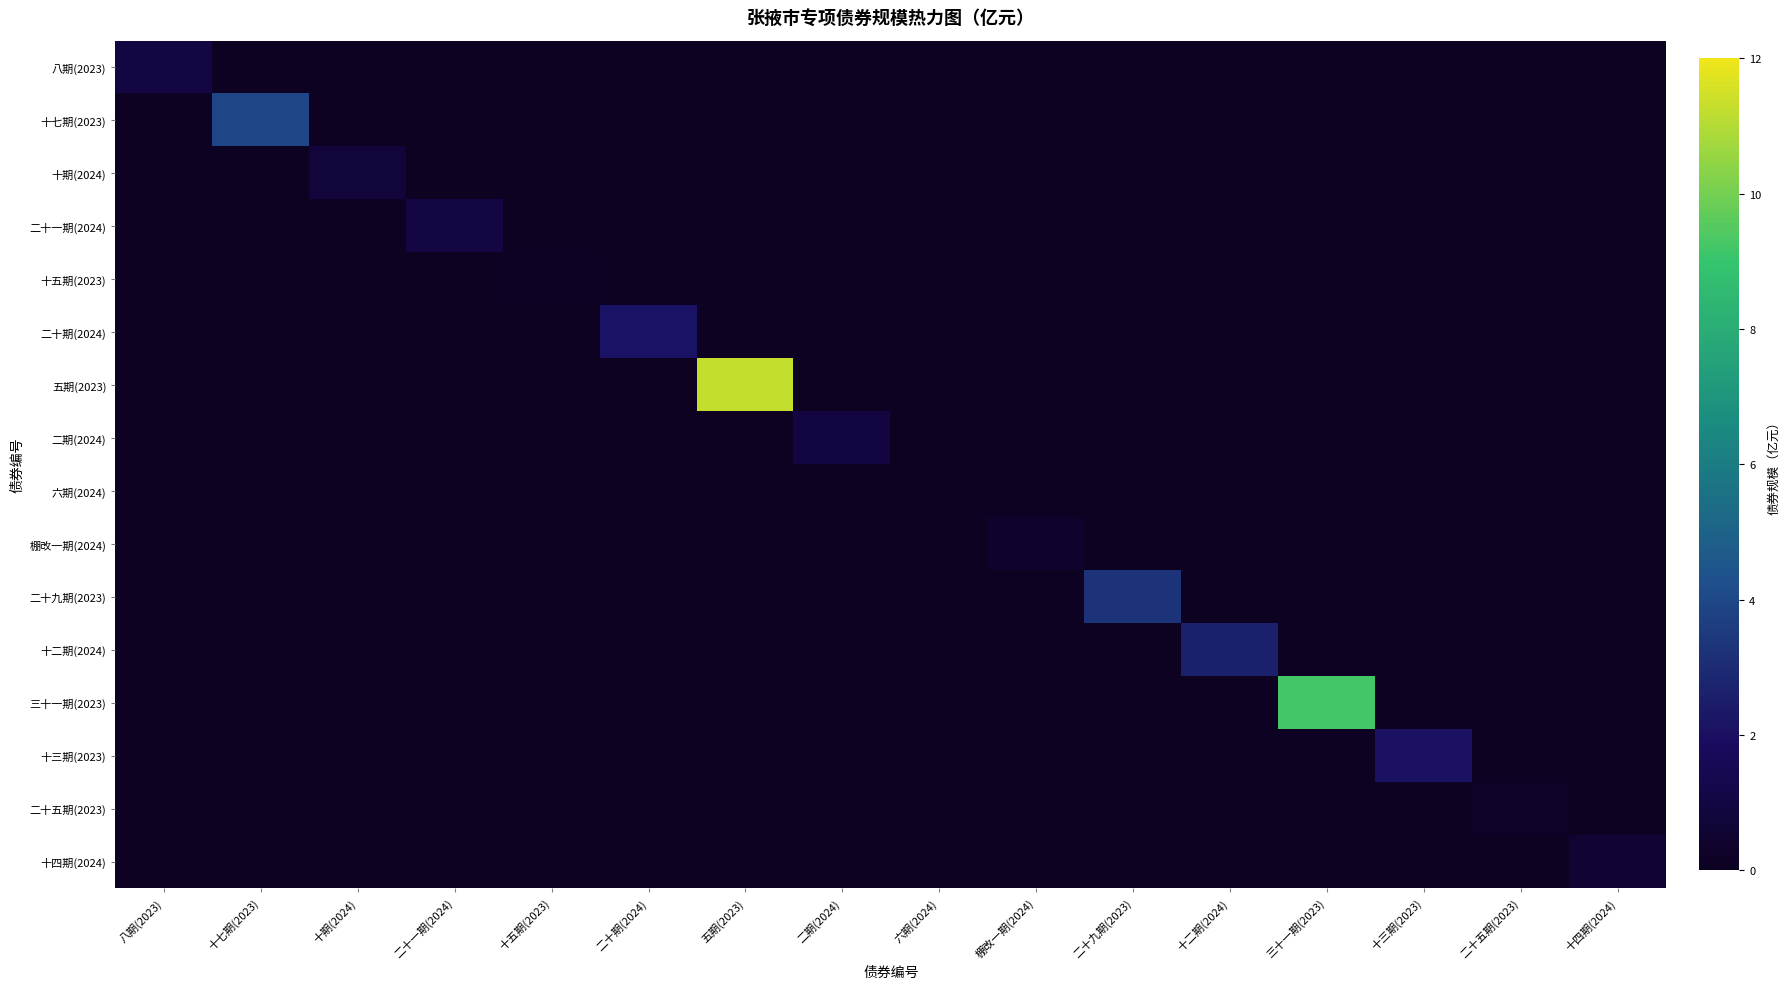

Reading left to right, transcribe all the data shown in this chart.

八期(2023): 八期(2023)=1.0	十七期(2023)=0.0	十期(2024)=0.0	二十一期(2024)=0.0	十五期(2023)=0.0	二十期(2024)=0.0	五期(2023)=0.0	二期(2024)=0.0	六期(2024)=0.0	棚改一期(2024)=0.0	二十九期(2023)=0.0	十二期(2024)=0.0	三十一期(2023)=0.0	十三期(2023)=0.0	二十五期(2023)=0.0	十四期(2024)=0.0
十七期(2023): 八期(2023)=0.0	十七期(2023)=3.9	十期(2024)=0.0	二十一期(2024)=0.0	十五期(2023)=0.0	二十期(2024)=0.0	五期(2023)=0.0	二期(2024)=0.0	六期(2024)=0.0	棚改一期(2024)=0.0	二十九期(2023)=0.0	十二期(2024)=0.0	三十一期(2023)=0.0	十三期(2023)=0.0	二十五期(2023)=0.0	十四期(2024)=0.0
十期(2024): 八期(2023)=0.0	十七期(2023)=0.0	十期(2024)=0.8	二十一期(2024)=0.0	十五期(2023)=0.0	二十期(2024)=0.0	五期(2023)=0.0	二期(2024)=0.0	六期(2024)=0.0	棚改一期(2024)=0.0	二十九期(2023)=0.0	十二期(2024)=0.0	三十一期(2023)=0.0	十三期(2023)=0.0	二十五期(2023)=0.0	十四期(2024)=0.0
二十一期(2024): 八期(2023)=0.0	十七期(2023)=0.0	十期(2024)=0.0	二十一期(2024)=1.0	十五期(2023)=0.0	二十期(2024)=0.0	五期(2023)=0.0	二期(2024)=0.0	六期(2024)=0.0	棚改一期(2024)=0.0	二十九期(2023)=0.0	十二期(2024)=0.0	三十一期(2023)=0.0	十三期(2023)=0.0	二十五期(2023)=0.0	十四期(2024)=0.0
十五期(2023): 八期(2023)=0.0	十七期(2023)=0.0	十期(2024)=0.0	二十一期(2024)=0.0	十五期(2023)=0.1	二十期(2024)=0.0	五期(2023)=0.0	二期(2024)=0.0	六期(2024)=0.0	棚改一期(2024)=0.0	二十九期(2023)=0.0	十二期(2024)=0.0	三十一期(2023)=0.0	十三期(2023)=0.0	二十五期(2023)=0.0	十四期(2024)=0.0
二十期(2024): 八期(2023)=0.0	十七期(2023)=0.0	十期(2024)=0.0	二十一期(2024)=0.0	十五期(2023)=0.0	二十期(2024)=2.1	五期(2023)=0.0	二期(2024)=0.0	六期(2024)=0.0	棚改一期(2024)=0.0	二十九期(2023)=0.0	十二期(2024)=0.0	三十一期(2023)=0.0	十三期(2023)=0.0	二十五期(2023)=0.0	十四期(2024)=0.0
五期(2023): 八期(2023)=0.0	十七期(2023)=0.0	十期(2024)=0.0	二十一期(2024)=0.0	十五期(2023)=0.0	二十期(2024)=0.0	五期(2023)=11.3	二期(2024)=0.0	六期(2024)=0.0	棚改一期(2024)=0.0	二十九期(2023)=0.0	十二期(2024)=0.0	三十一期(2023)=0.0	十三期(2023)=0.0	二十五期(2023)=0.0	十四期(2024)=0.0
二期(2024): 八期(2023)=0.0	十七期(2023)=0.0	十期(2024)=0.0	二十一期(2024)=0.0	十五期(2023)=0.0	二十期(2024)=0.0	五期(2023)=0.0	二期(2024)=0.9	六期(2024)=0.0	棚改一期(2024)=0.0	二十九期(2023)=0.0	十二期(2024)=0.0	三十一期(2023)=0.0	十三期(2023)=0.0	二十五期(2023)=0.0	十四期(2024)=0.0
六期(2024): 八期(2023)=0.0	十七期(2023)=0.0	十期(2024)=0.0	二十一期(2024)=0.0	十五期(2023)=0.0	二十期(2024)=0.0	五期(2023)=0.0	二期(2024)=0.0	六期(2024)=0.1	棚改一期(2024)=0.0	二十九期(2023)=0.0	十二期(2024)=0.0	三十一期(2023)=0.0	十三期(2023)=0.0	二十五期(2023)=0.0	十四期(2024)=0.0
棚改一期(2024): 八期(2023)=0.0	十七期(2023)=0.0	十期(2024)=0.0	二十一期(2024)=0.0	十五期(2023)=0.0	二十期(2024)=0.0	五期(2023)=0.0	二期(2024)=0.0	六期(2024)=0.0	棚改一期(2024)=0.4	二十九期(2023)=0.0	十二期(2024)=0.0	三十一期(2023)=0.0	十三期(2023)=0.0	二十五期(2023)=0.0	十四期(2024)=0.0
二十九期(2023): 八期(2023)=0.0	十七期(2023)=0.0	十期(2024)=0.0	二十一期(2024)=0.0	十五期(2023)=0.0	二十期(2024)=0.0	五期(2023)=0.0	二期(2024)=0.0	六期(2024)=0.0	棚改一期(2024)=0.0	二十九期(2023)=3.3	十二期(2024)=0.0	三十一期(2023)=0.0	十三期(2023)=0.0	二十五期(2023)=0.0	十四期(2024)=0.0
十二期(2024): 八期(2023)=0.0	十七期(2023)=0.0	十期(2024)=0.0	二十一期(2024)=0.0	十五期(2023)=0.0	二十期(2024)=0.0	五期(2023)=0.0	二期(2024)=0.0	六期(2024)=0.0	棚改一期(2024)=0.0	二十九期(2023)=0.0	十二期(2024)=2.6	三十一期(2023)=0.0	十三期(2023)=0.0	二十五期(2023)=0.0	十四期(2024)=0.0
三十一期(2023): 八期(2023)=0.0	十七期(2023)=0.0	十期(2024)=0.0	二十一期(2024)=0.0	十五期(2023)=0.0	二十期(2024)=0.0	五期(2023)=0.0	二期(2024)=0.0	六期(2024)=0.0	棚改一期(2024)=0.0	二十九期(2023)=0.0	十二期(2024)=0.0	三十一期(2023)=9.2	十三期(2023)=0.0	二十五期(2023)=0.0	十四期(2024)=0.0
十三期(2023): 八期(2023)=0.0	十七期(2023)=0.0	十期(2024)=0.0	二十一期(2024)=0.0	十五期(2023)=0.0	二十期(2024)=0.0	五期(2023)=0.0	二期(2024)=0.0	六期(2024)=0.0	棚改一期(2024)=0.0	二十九期(2023)=0.0	十二期(2024)=0.0	三十一期(2023)=0.0	十三期(2023)=2.1	二十五期(2023)=0.0	十四期(2024)=0.0
二十五期(2023): 八期(2023)=0.0	十七期(2023)=0.0	十期(2024)=0.0	二十一期(2024)=0.0	十五期(2023)=0.0	二十期(2024)=0.0	五期(2023)=0.0	二期(2024)=0.0	六期(2024)=0.0	棚改一期(2024)=0.0	二十九期(2023)=0.0	十二期(2024)=0.0	三十一期(2023)=0.0	十三期(2023)=0.0	二十五期(2023)=0.2	十四期(2024)=0.0
十四期(2024): 八期(2023)=0.0	十七期(2023)=0.0	十期(2024)=0.0	二十一期(2024)=0.0	十五期(2023)=0.0	二十期(2024)=0.0	五期(2023)=0.0	二期(2024)=0.0	六期(2024)=0.0	棚改一期(2024)=0.0	二十九期(2023)=0.0	十二期(2024)=0.0	三十一期(2023)=0.0	十三期(2023)=0.0	二十五期(2023)=0.0	十四期(2024)=0.7